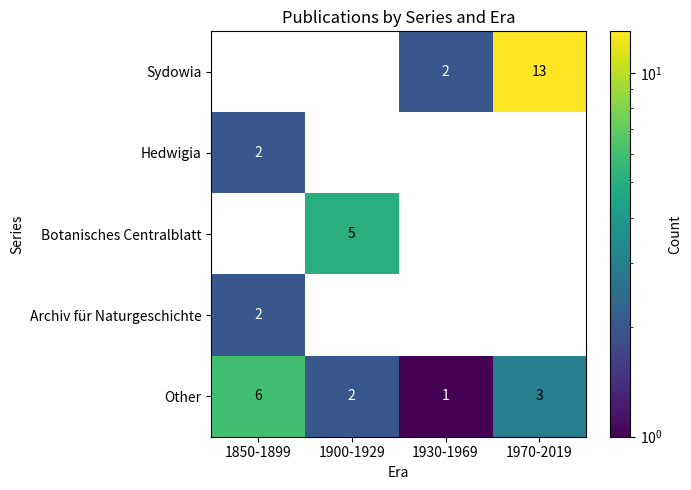

Is it true that Other equals 9 at 1850-1899?

False